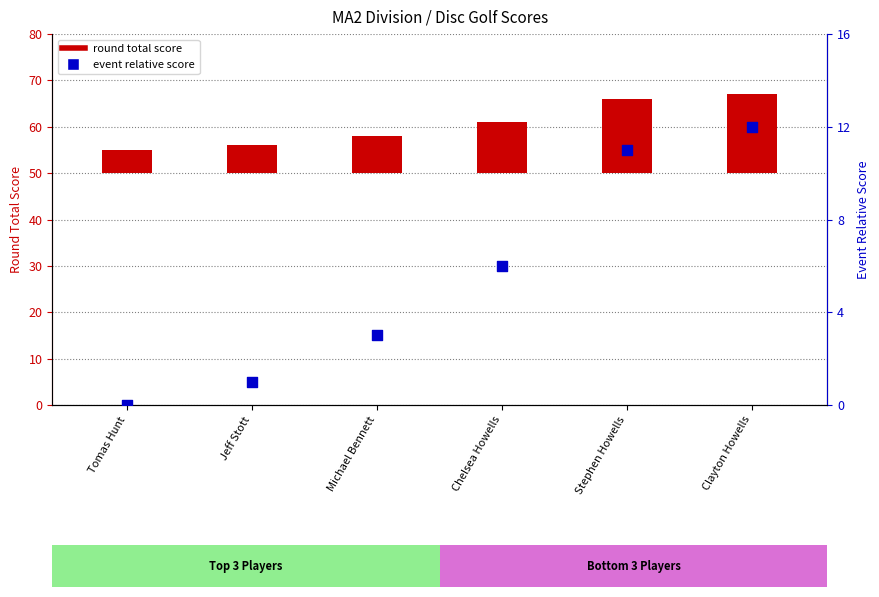

Is the value of round total score at Stephen Howells greater than the value of event relative score at Tomas Hunt?

Yes